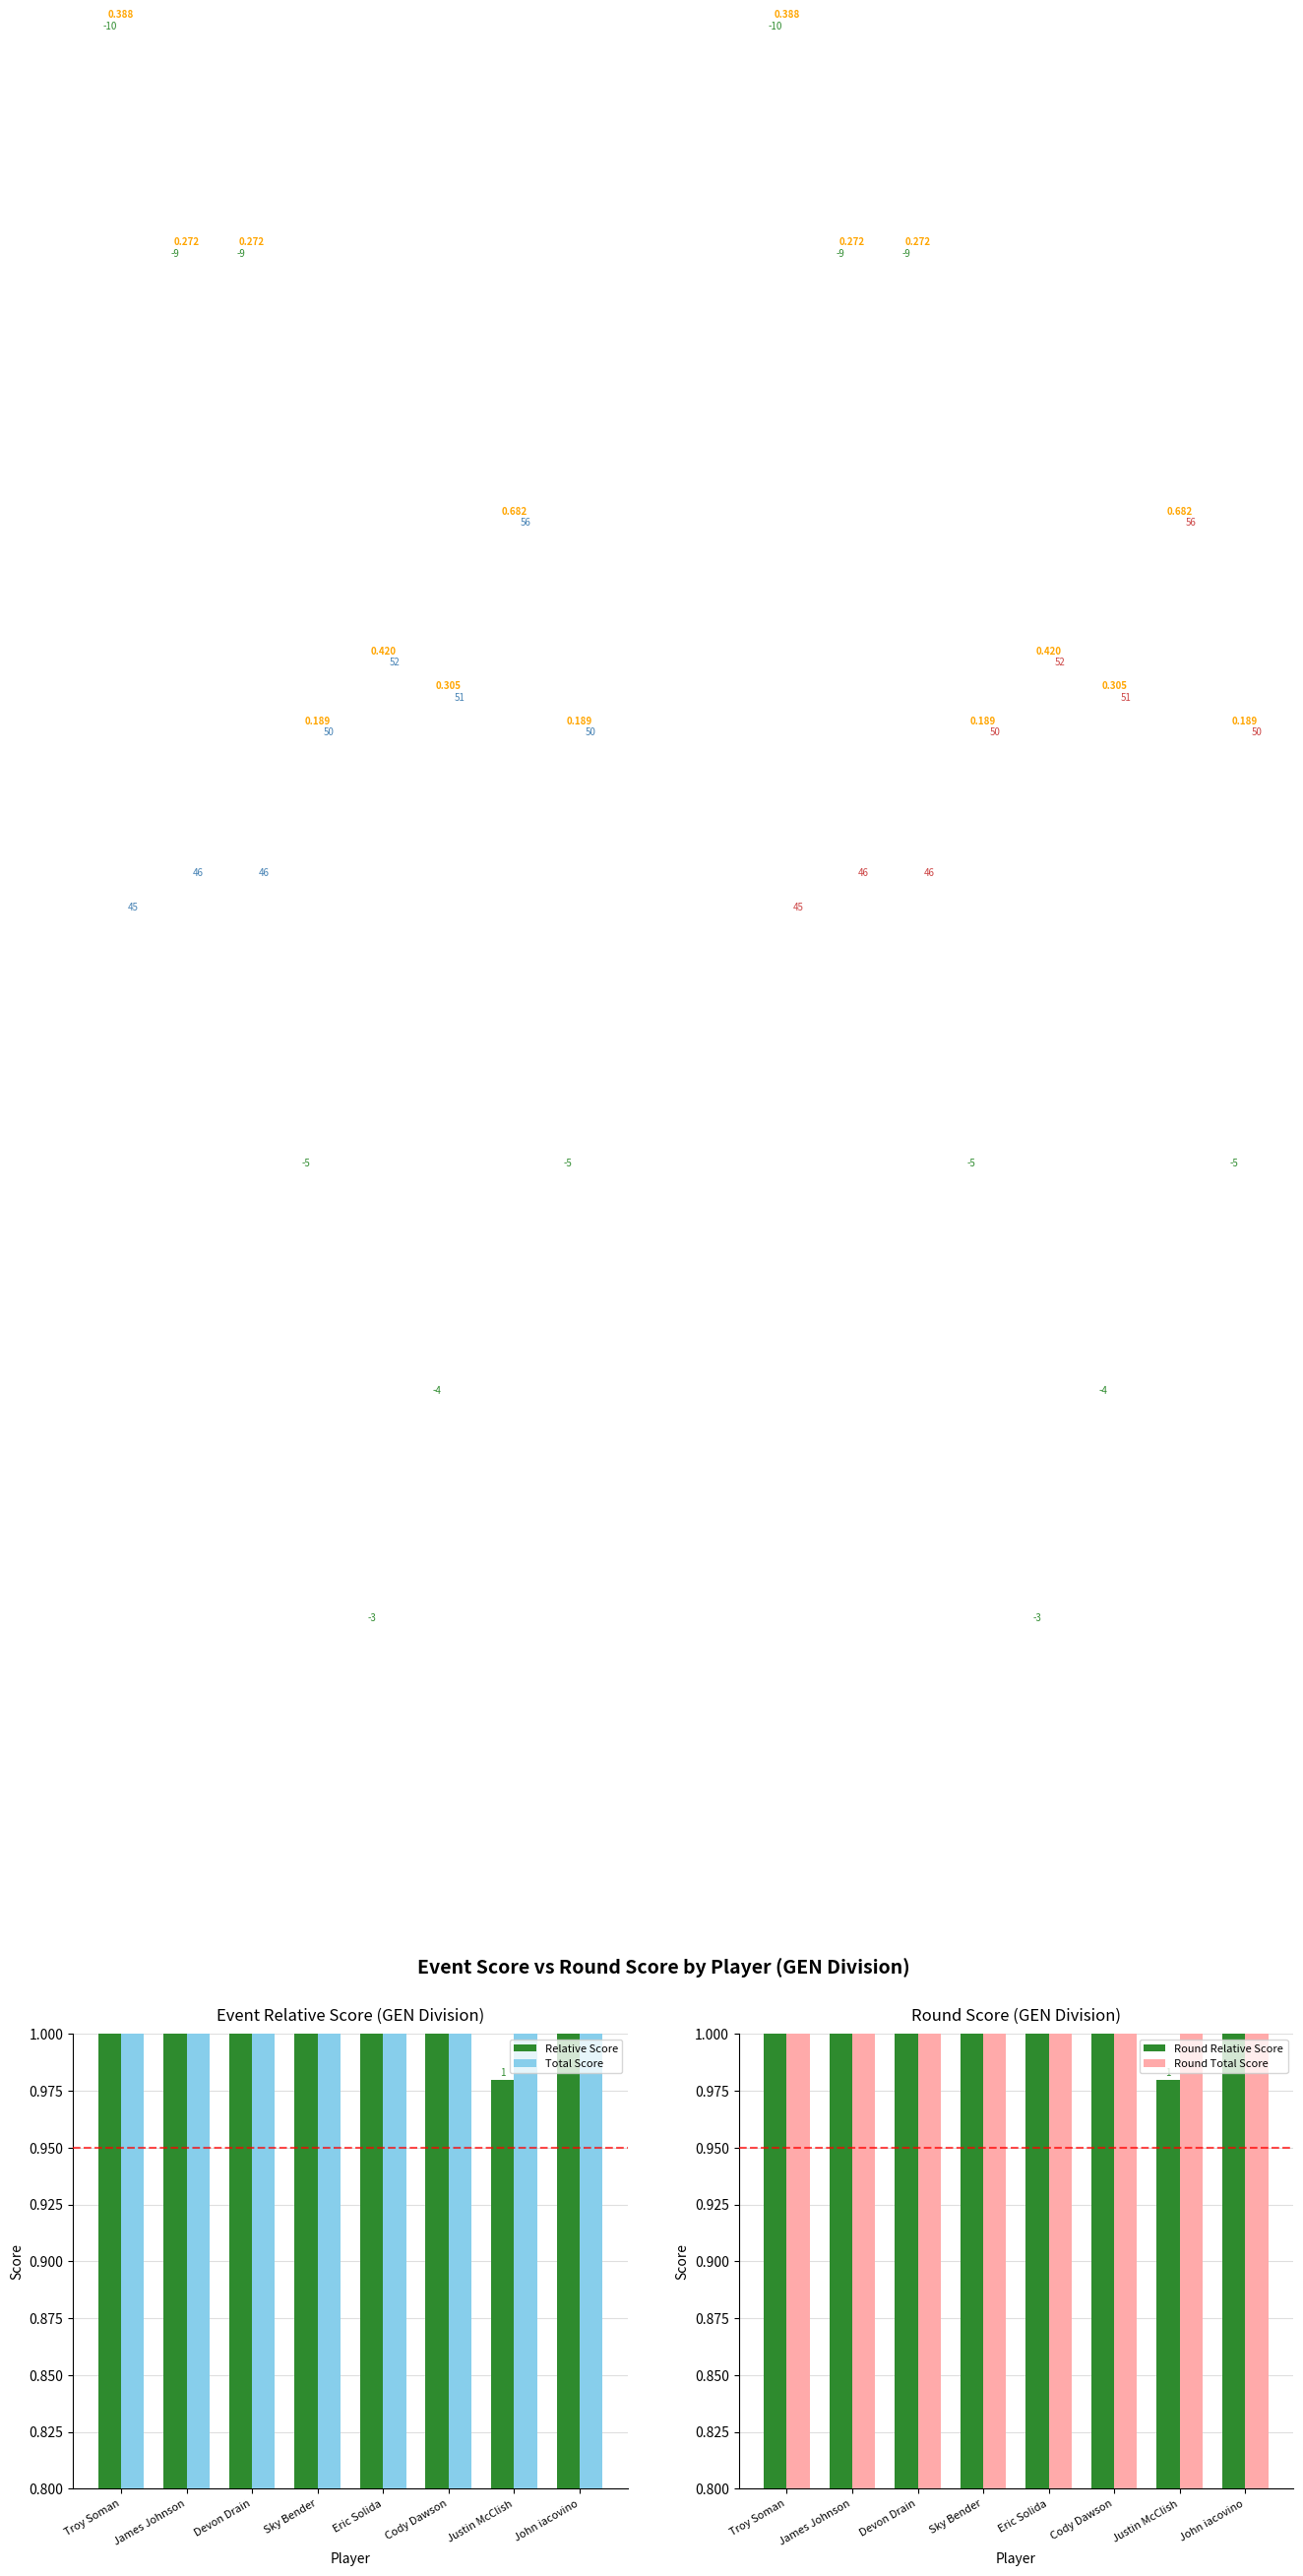

Where is Round Relative Score nearest to the value 1?

Justin McClish